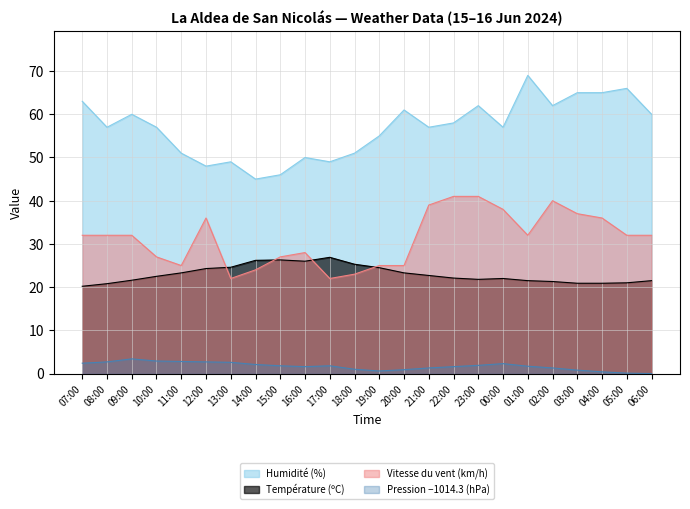

Rank the categories by Pression (hPa) value from highest to lowest.

09:00, 10:00, 11:00, 08:00, 12:00, 13:00, 07:00, 00:00, 14:00, 23:00, 15:00, 17:00, 01:00, 16:00, 22:00, 21:00, 02:00, 18:00, 20:00, 03:00, 19:00, 04:00, 05:00, 06:00